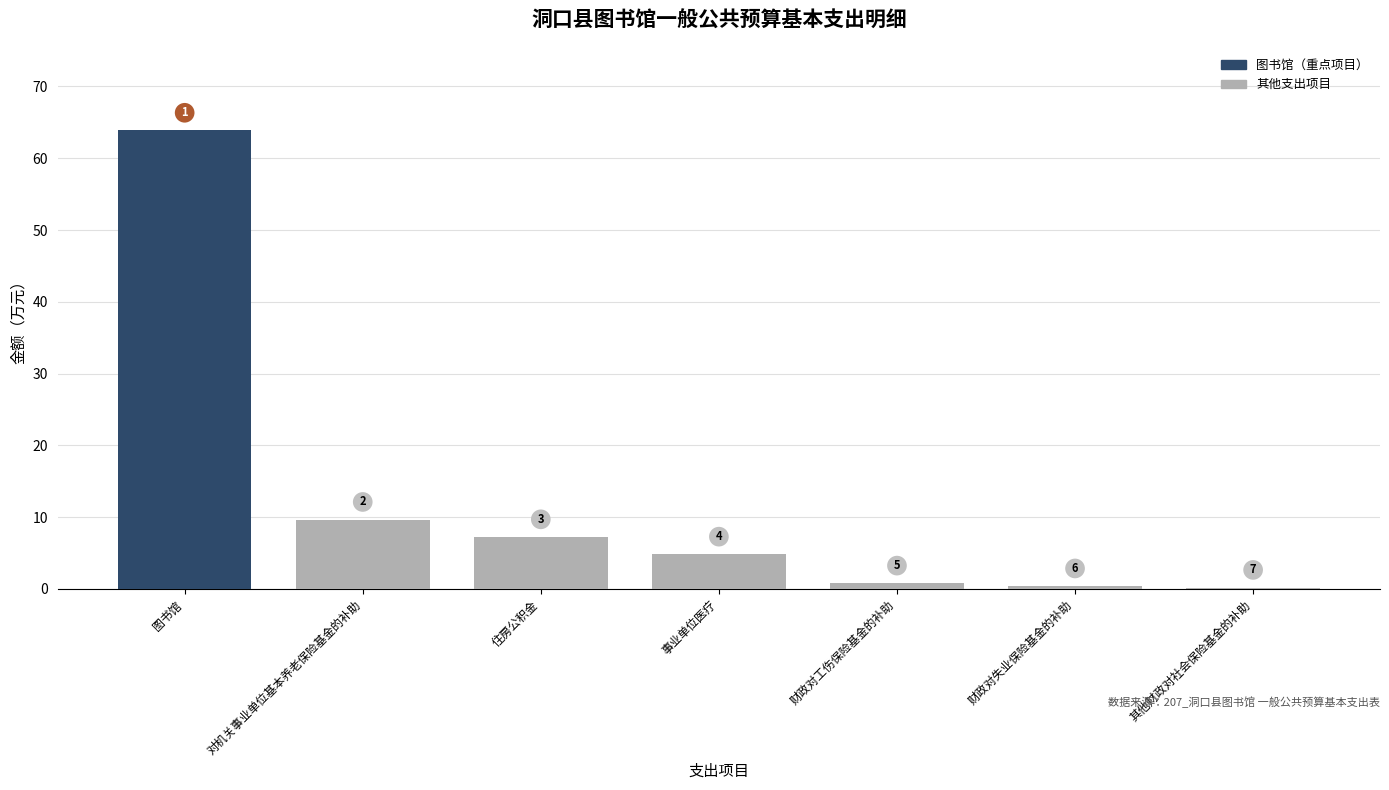

Are the bars grouped side by side (vs. stacked)?

No